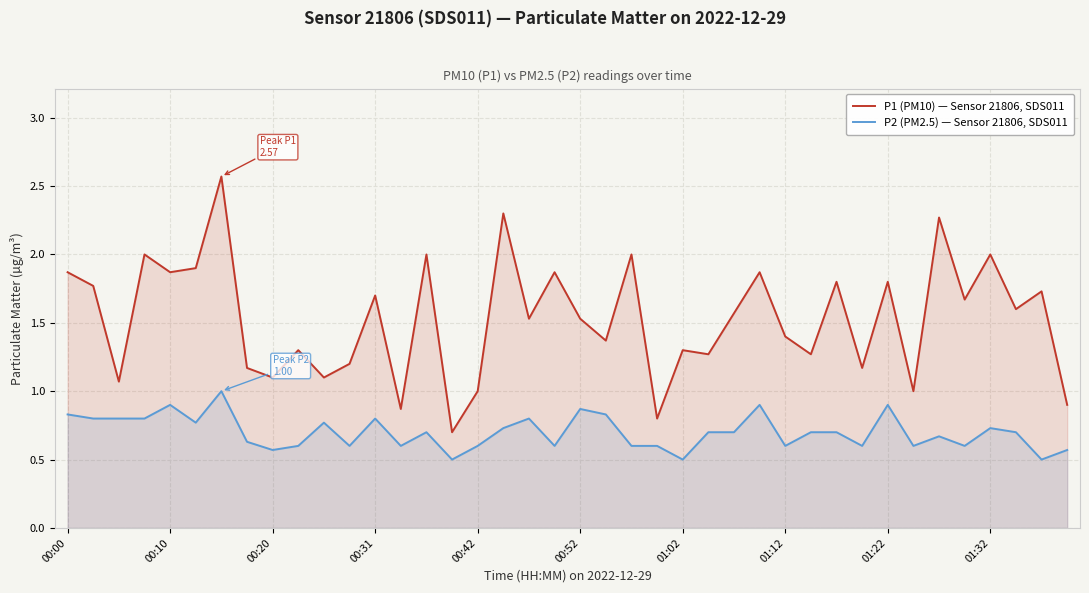

Is it true that P2 (PM2.5) — Sensor 21806, SDS011 equals 1.3 at 00:31?

False